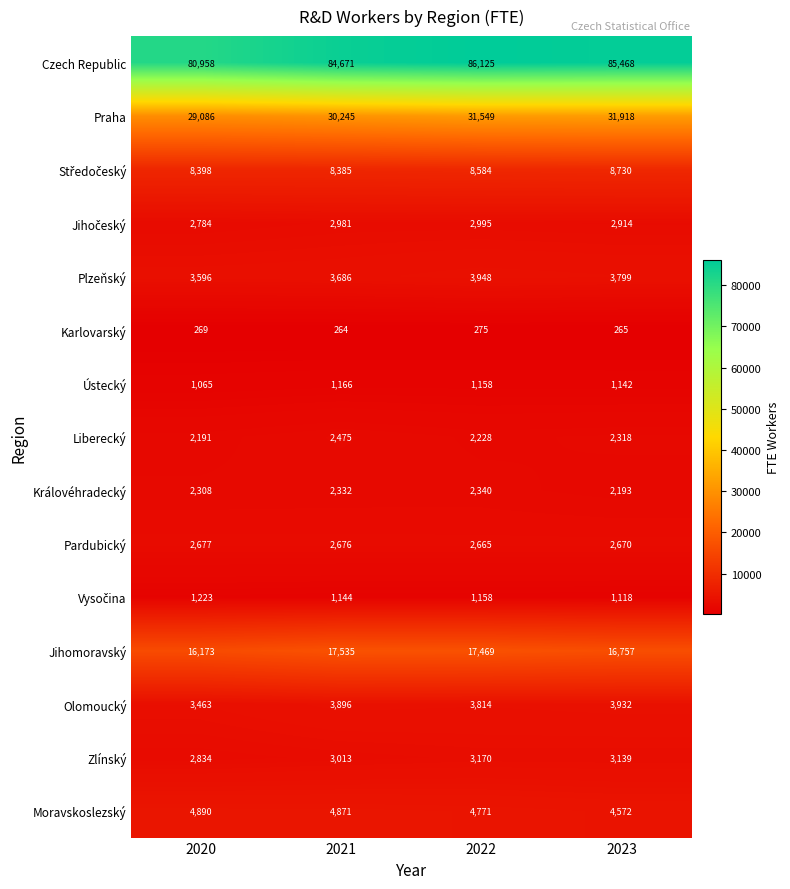

The value of Czech Republic at 2021 is 84671. True or false?

True